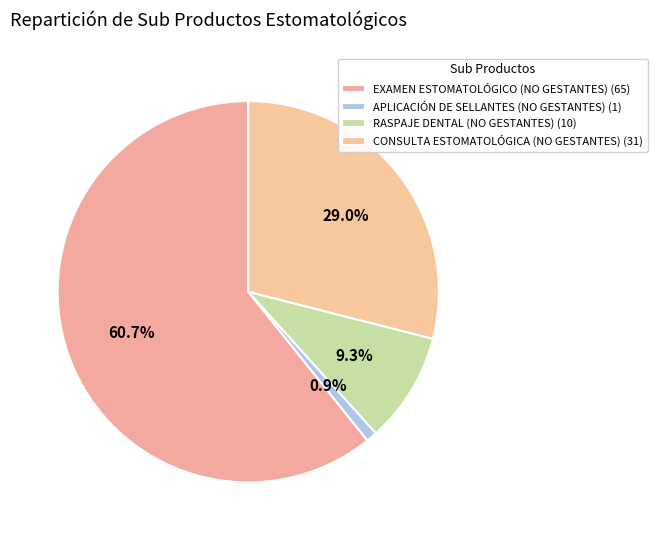

How much of the chart is everything except EXAMEN ESTOMATOLÓGICO (NO GESTANTES)?

39.3%